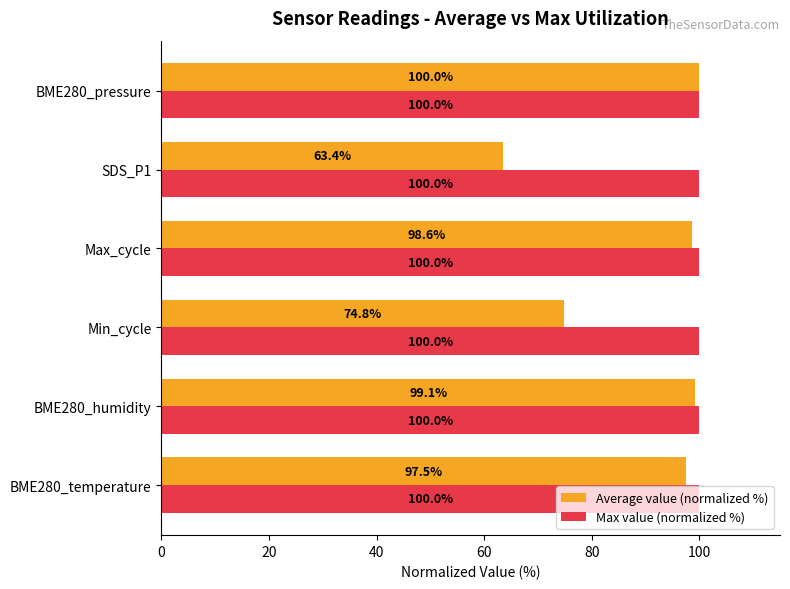

List the labels in order of Average value (normalized %) value, smallest first.

SDS_P1, Min_cycle, BME280_temperature, Max_cycle, BME280_humidity, BME280_pressure